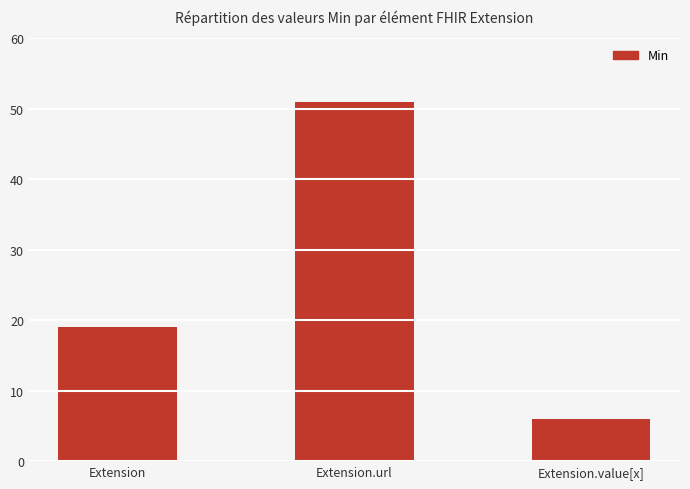

At which category does the chart reach its peak across all series?

Extension.url